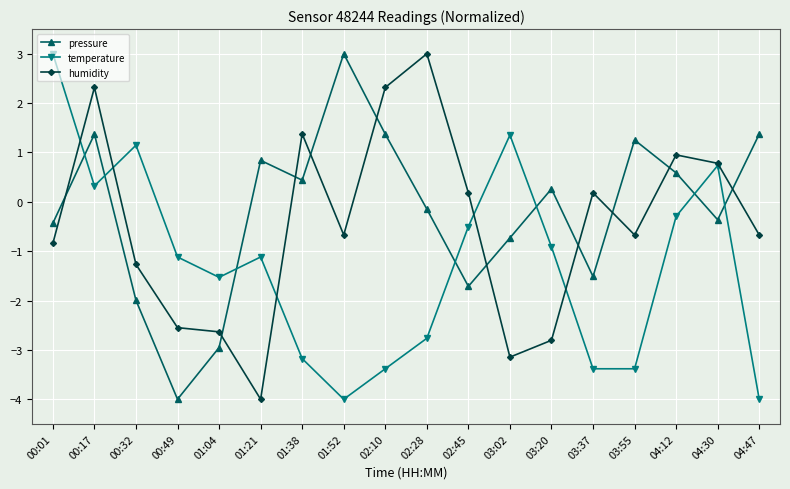

Is the value of humidity at 02:28 greater than the value of pressure at 02:28?

Yes